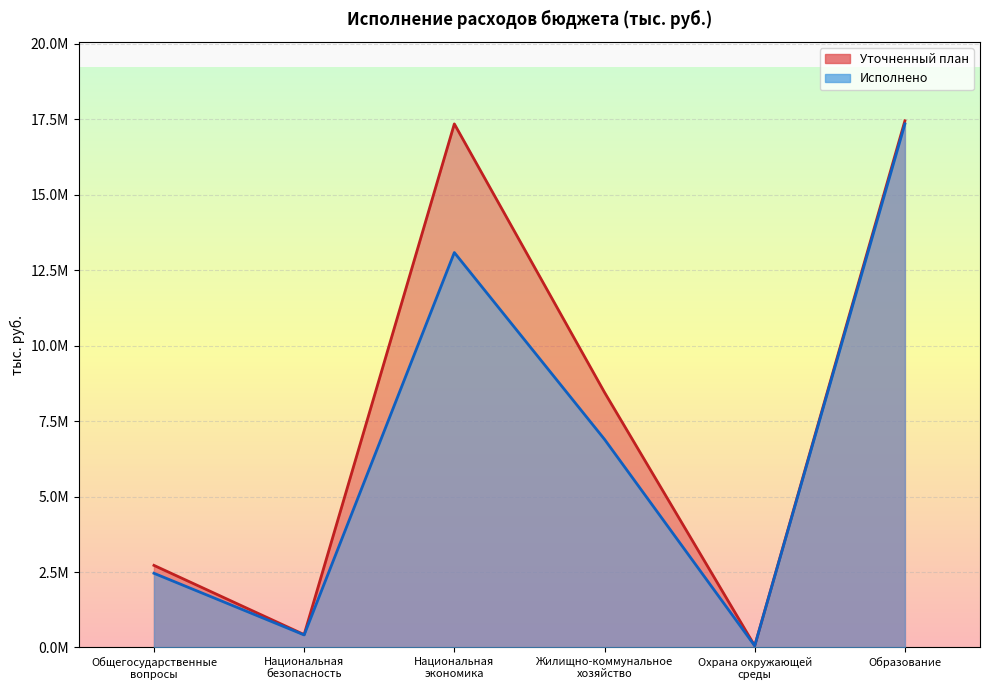

True or false: Уточненный план and Исполнено cross at least once.

False